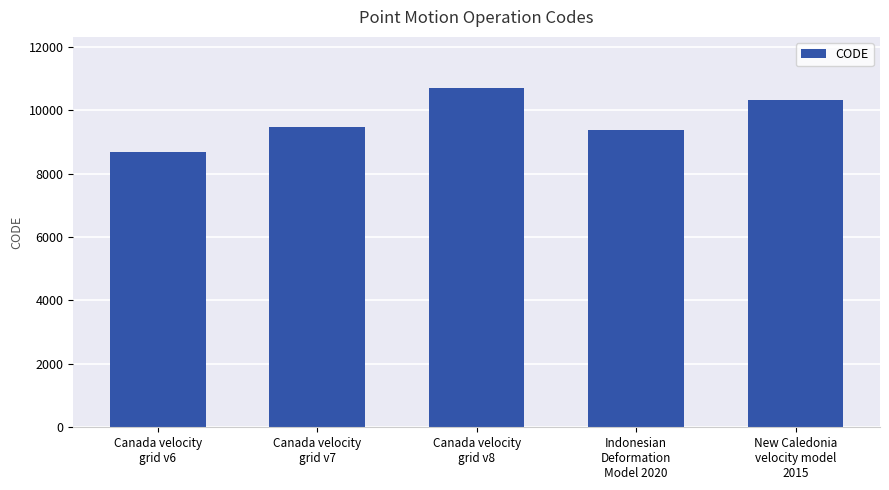

The value at Canada velocity
grid v7 is 9483. True or false?

True